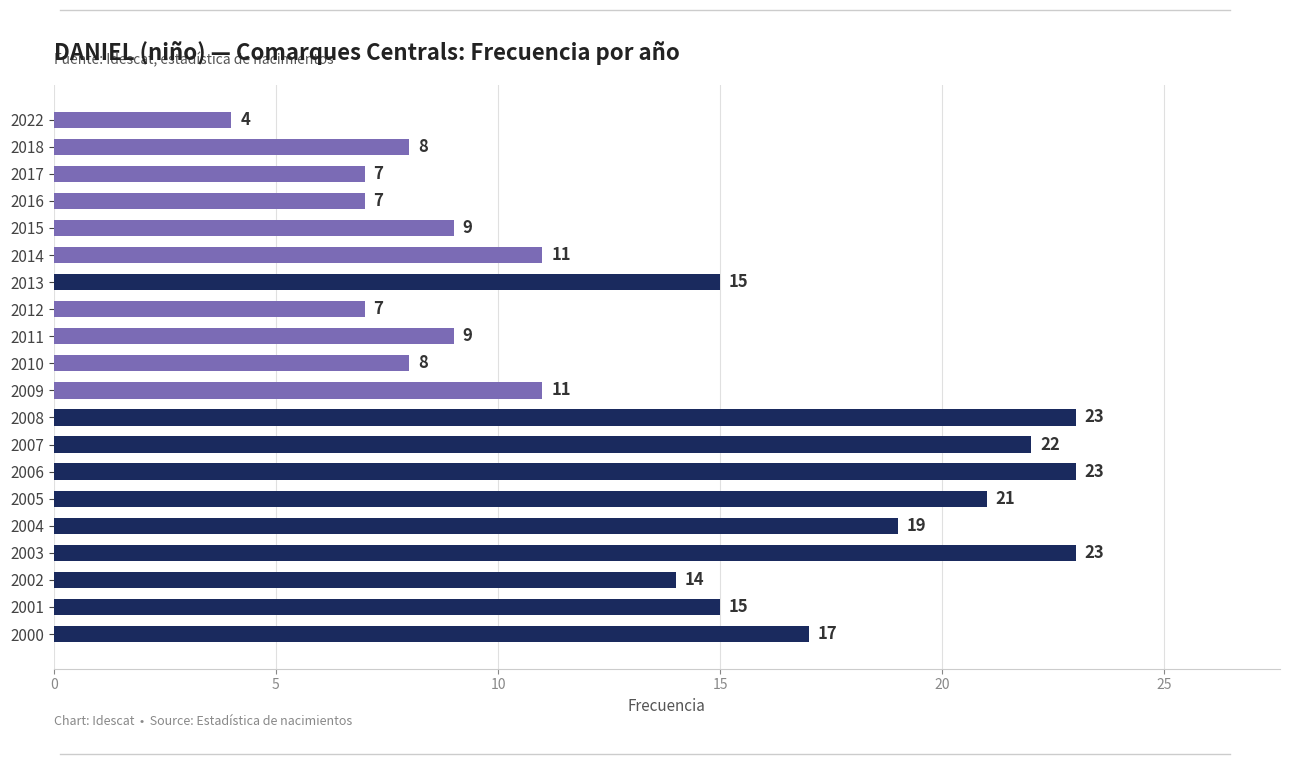

Are the bars horizontal?

Yes